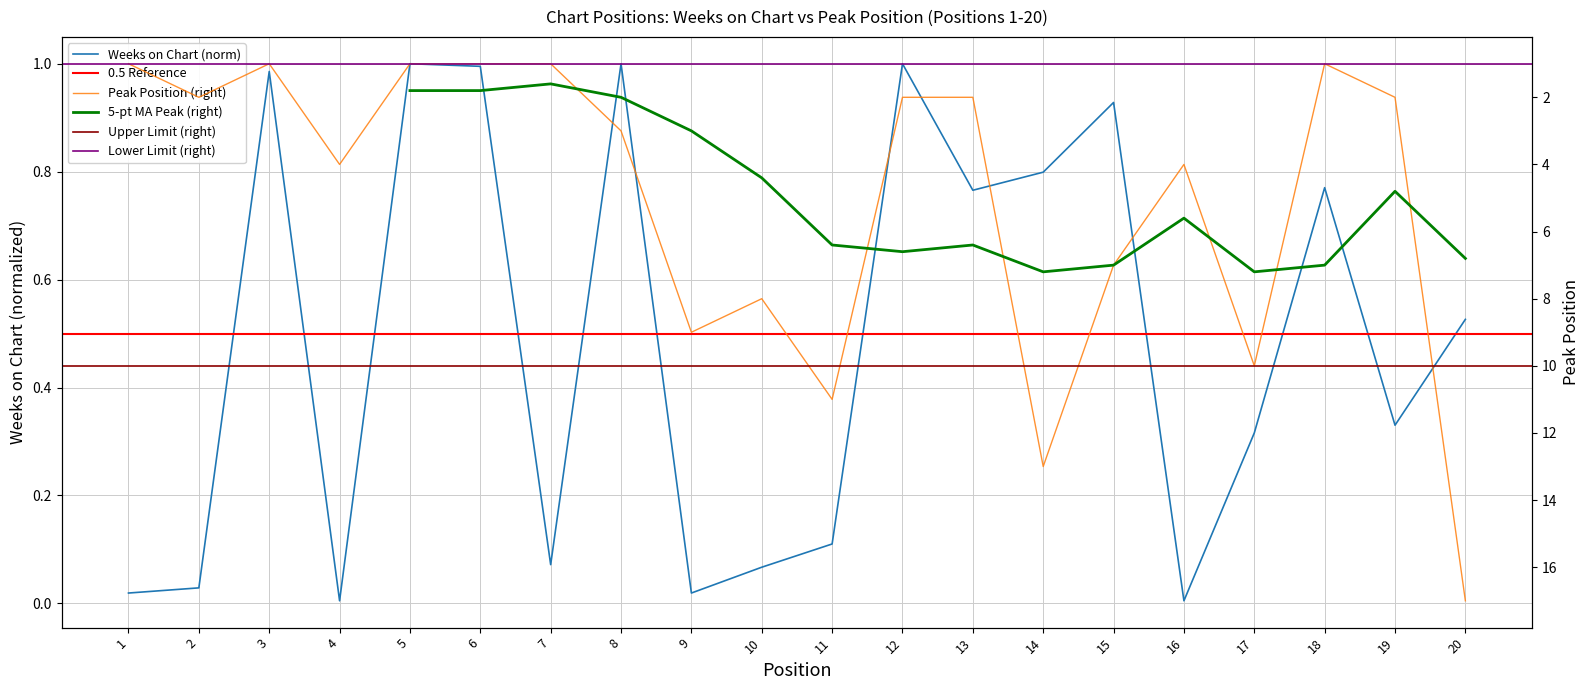

At how many categories does at least one series exceed 3?

9